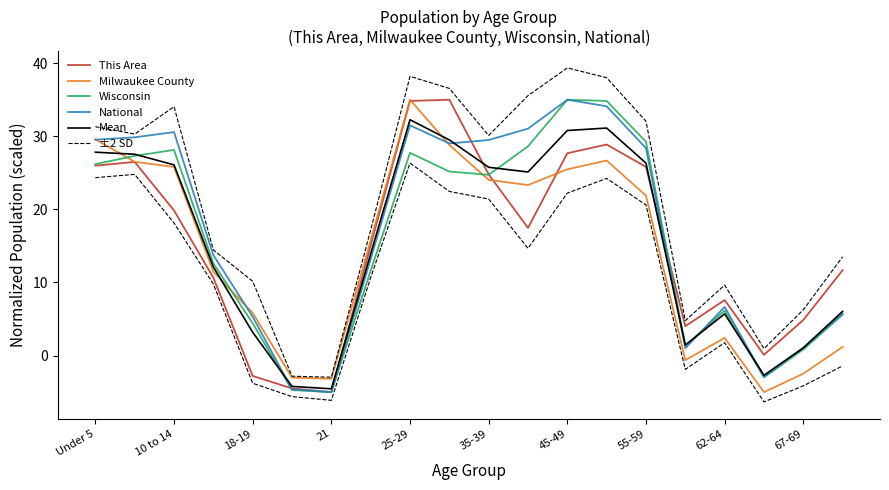

Is this an area chart (filled region under the line)?

No